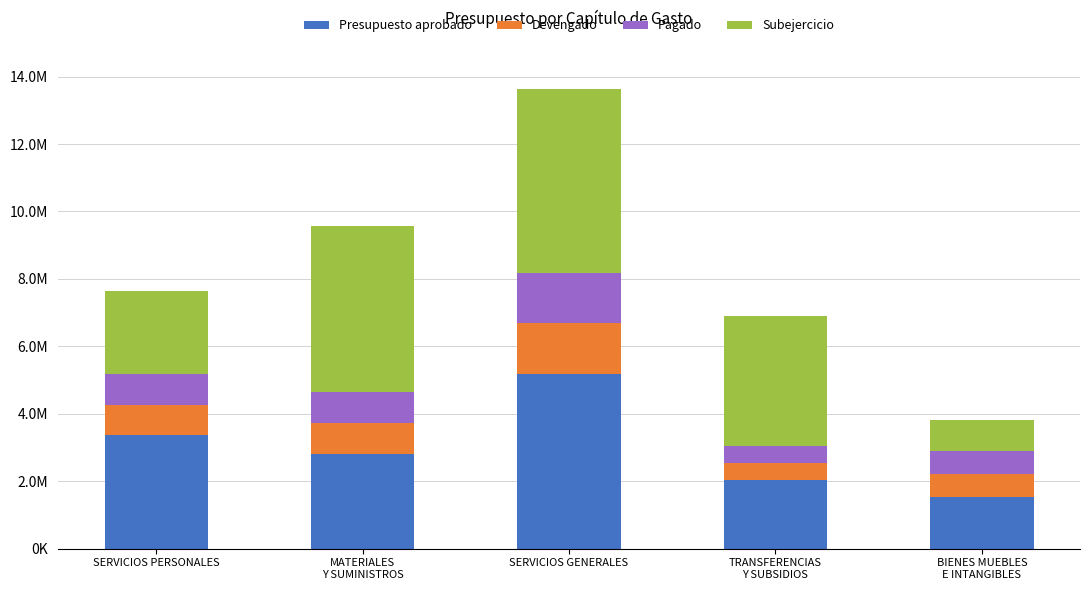

Between SERVICIOS PERSONALES and SERVICIOS GENERALES, which series saw the biggest shift?

Subejercicio